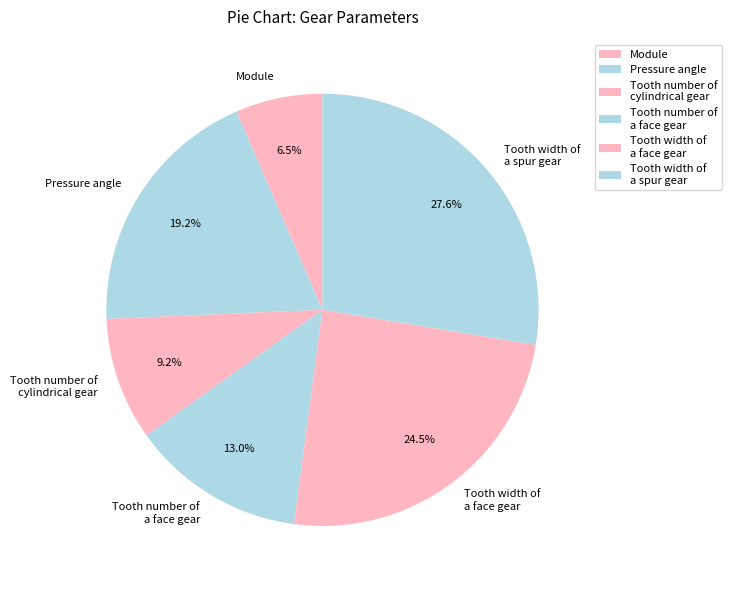

Count the number of slices in the pie.

6